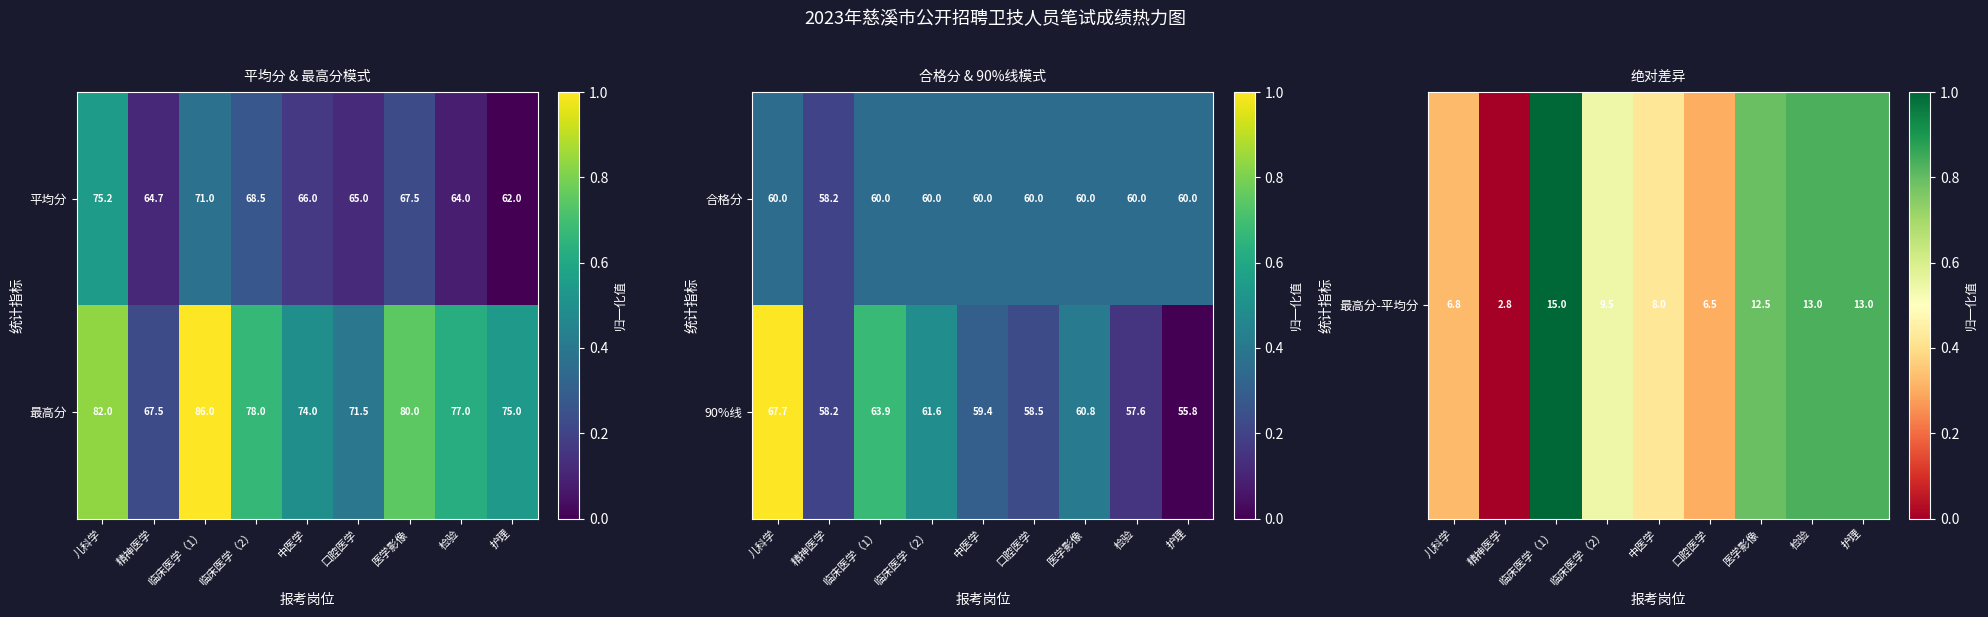

True or false: 平均分 has a value of 68.5 at 临床医学（2）.

True